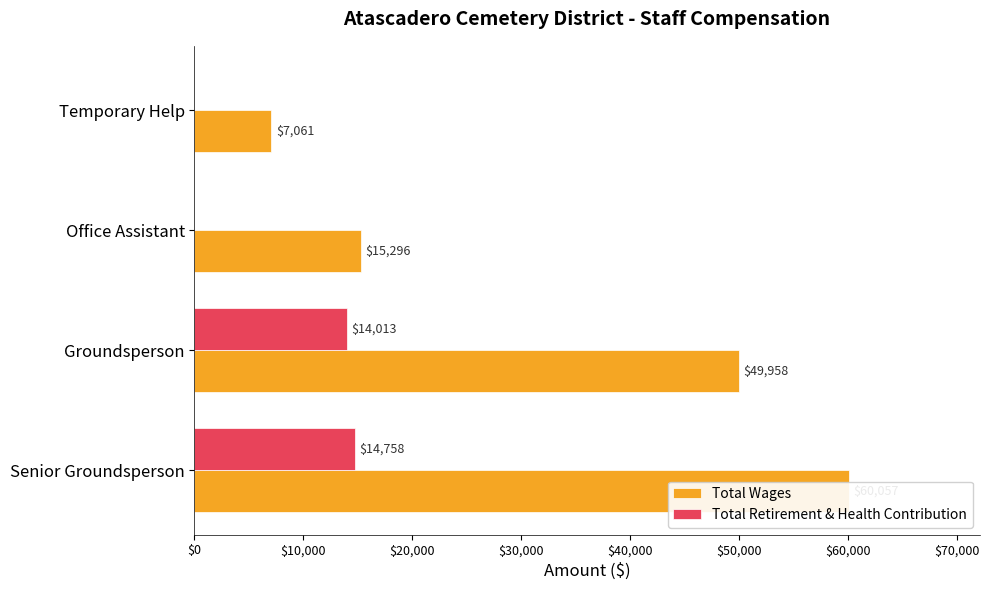

Are the bars horizontal?

Yes